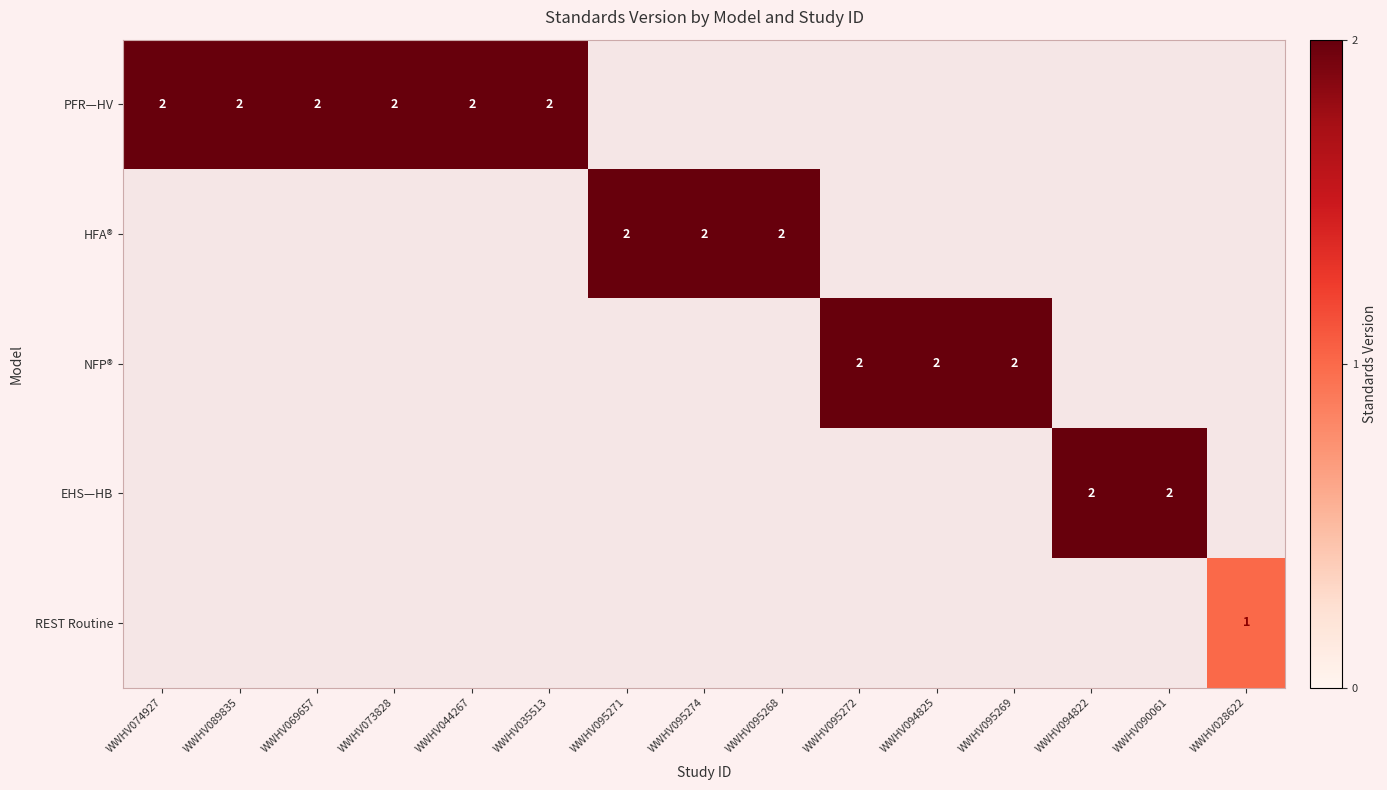

At which category does the chart reach its peak across all series?

WWHV074927